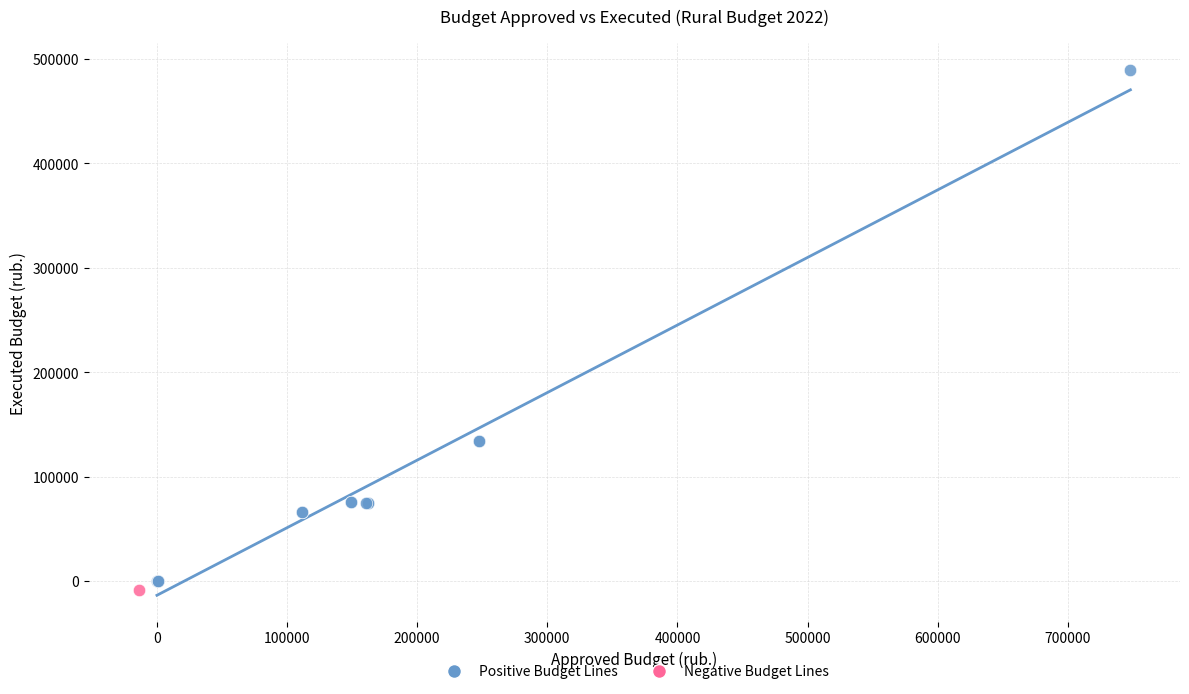

What are all the series names shown in the legend?

Positive Budget Lines, Negative Budget Lines